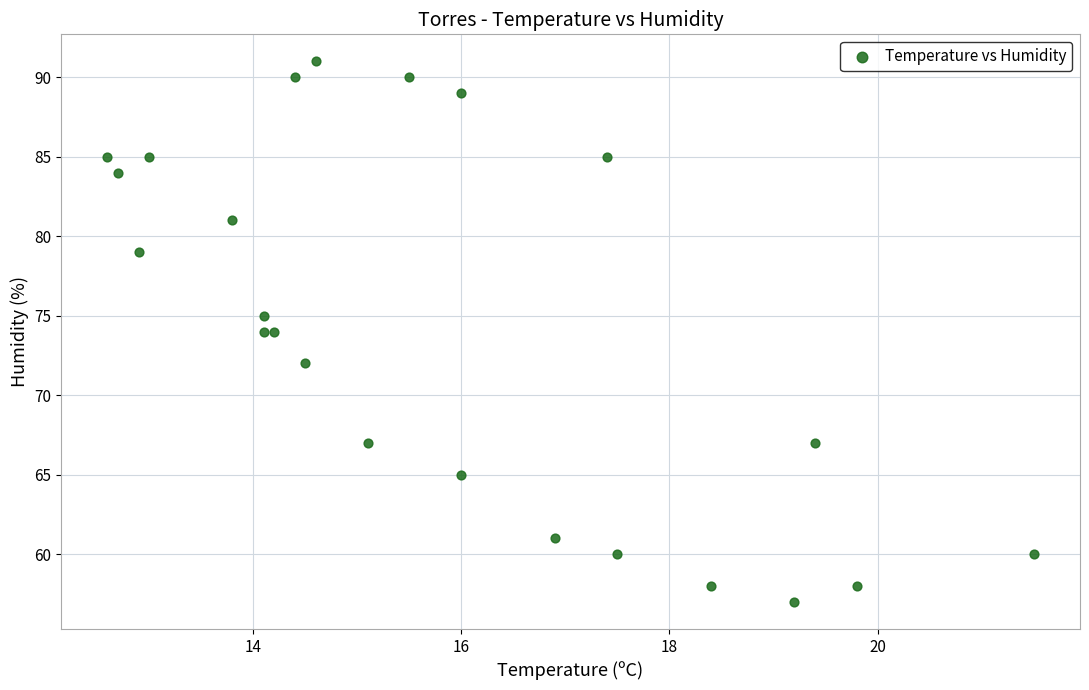

What is the range of Y values (max minus min)?

34